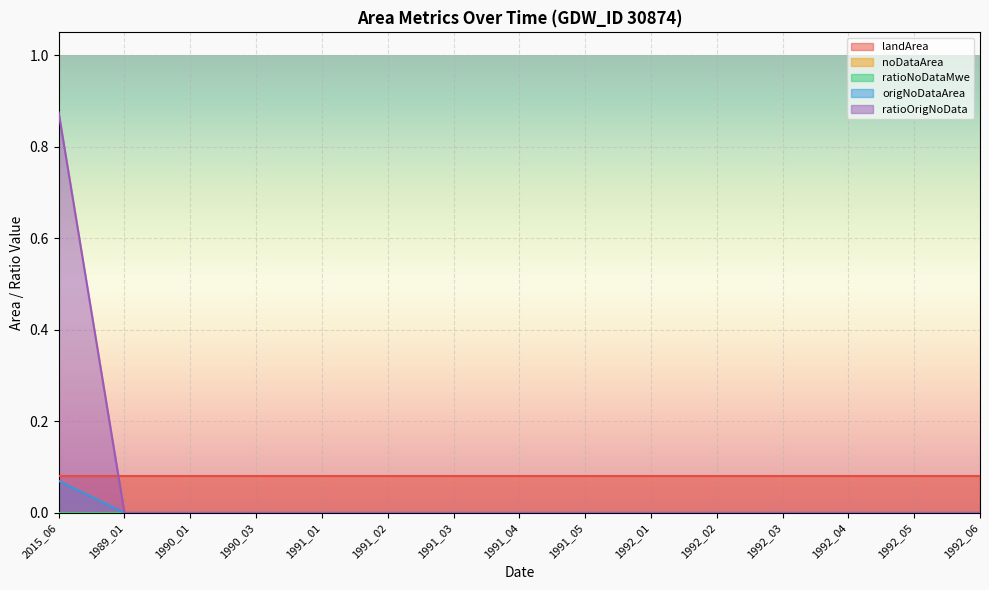

The ratioOrigNoData series shows -0.5 at 1991_02. True or false?

False